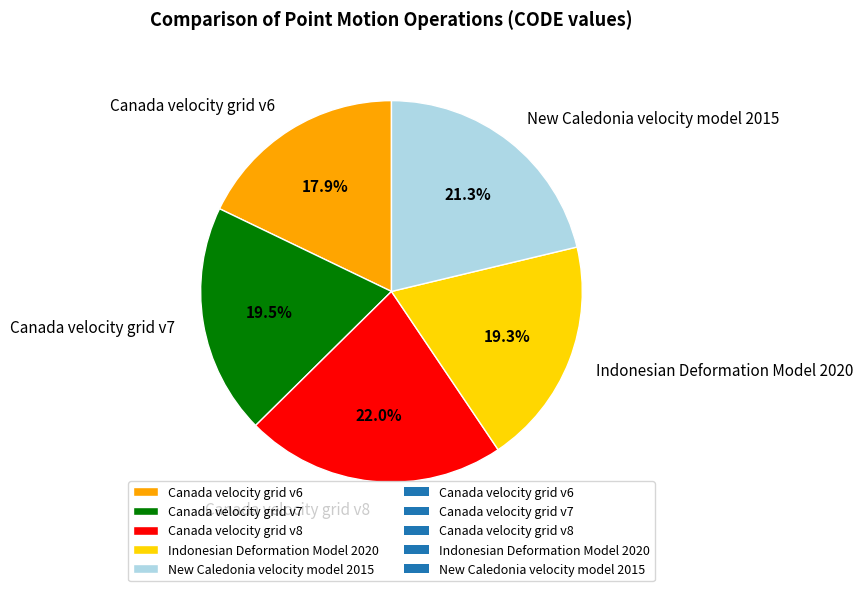

Which category has the smallest portion of the pie?

Canada velocity grid v6